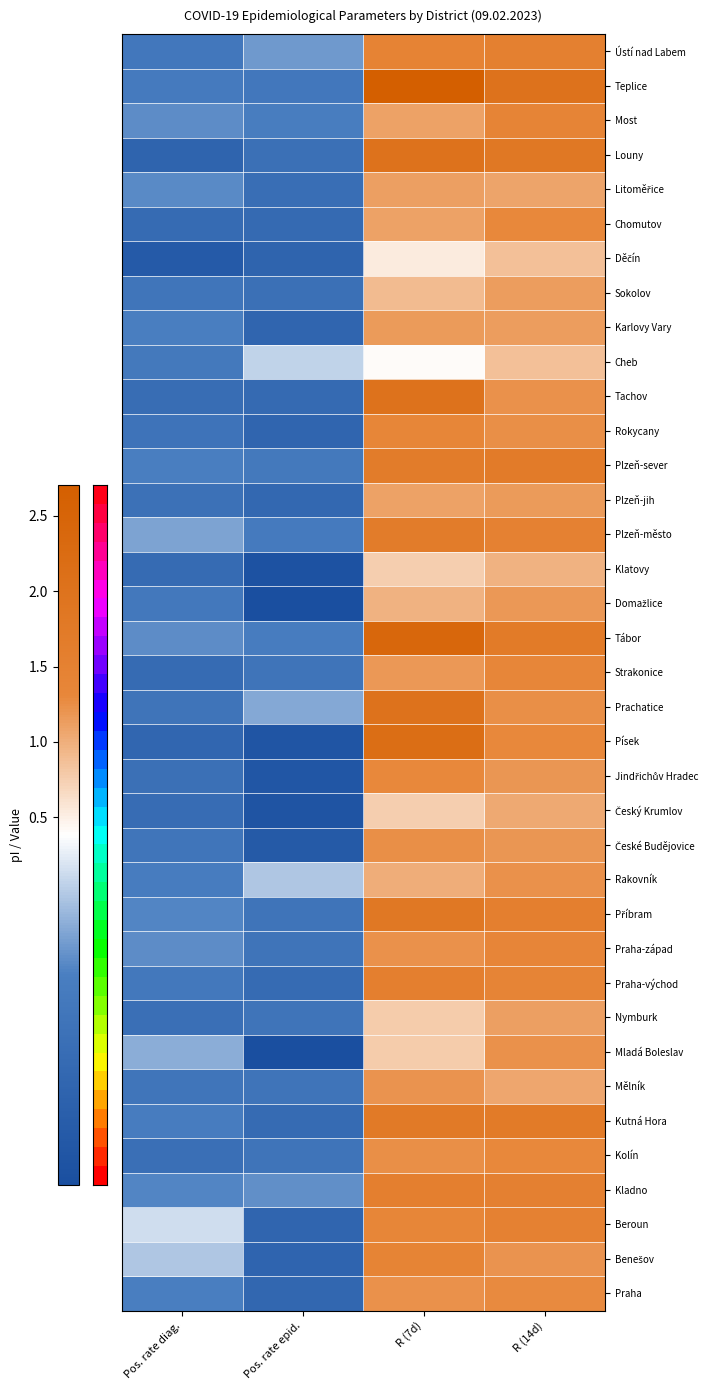

Which label corresponds to the smallest value in the chart?

Pos. rate epid.